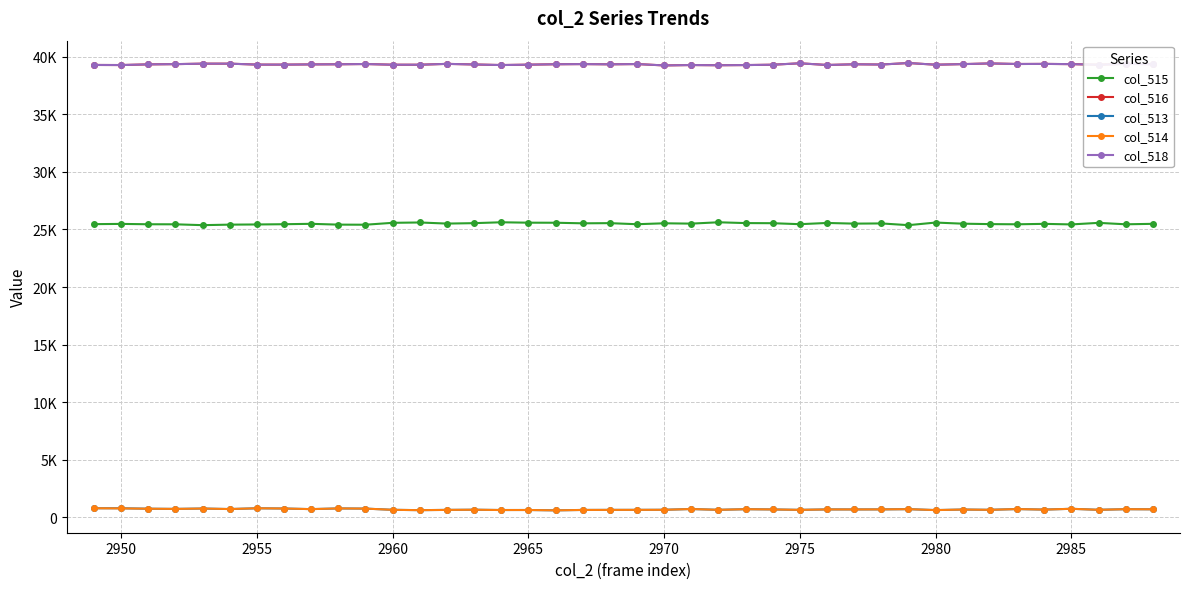

Is this an area chart (filled region under the line)?

No